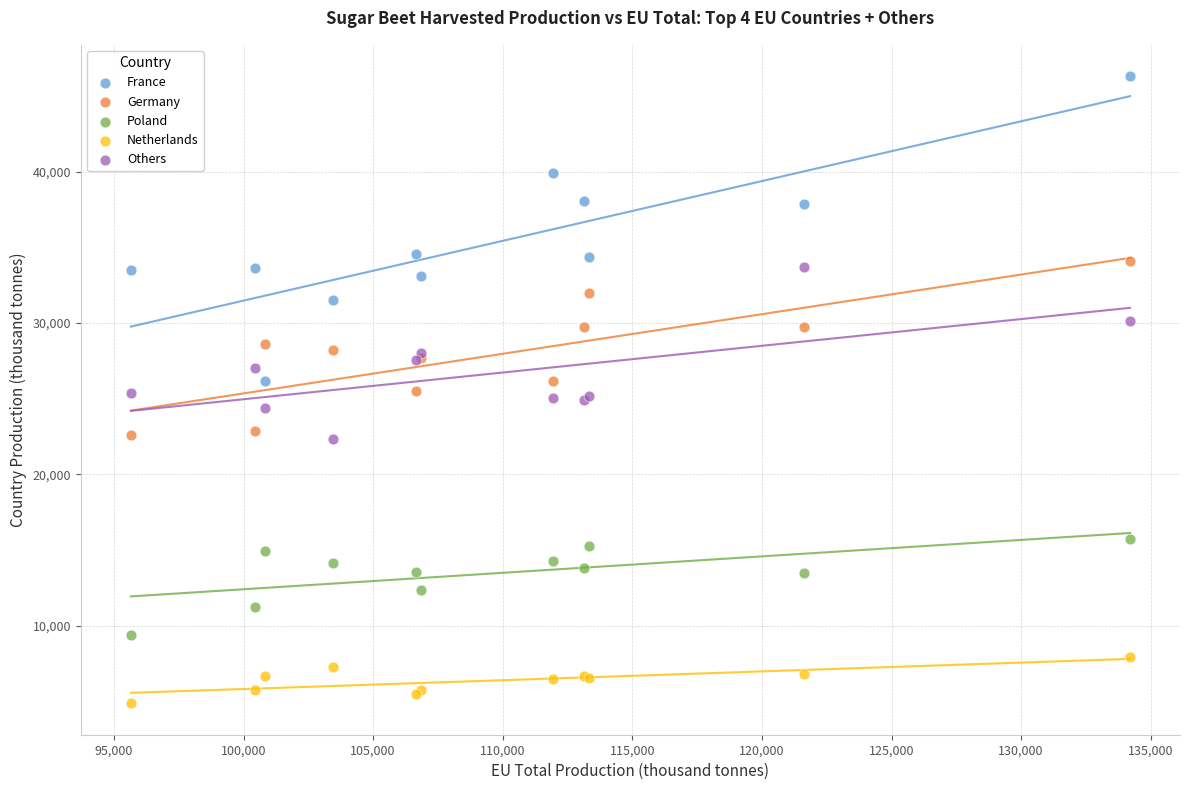

What are all the series names shown in the legend?

France, Germany, Poland, Netherlands, Others